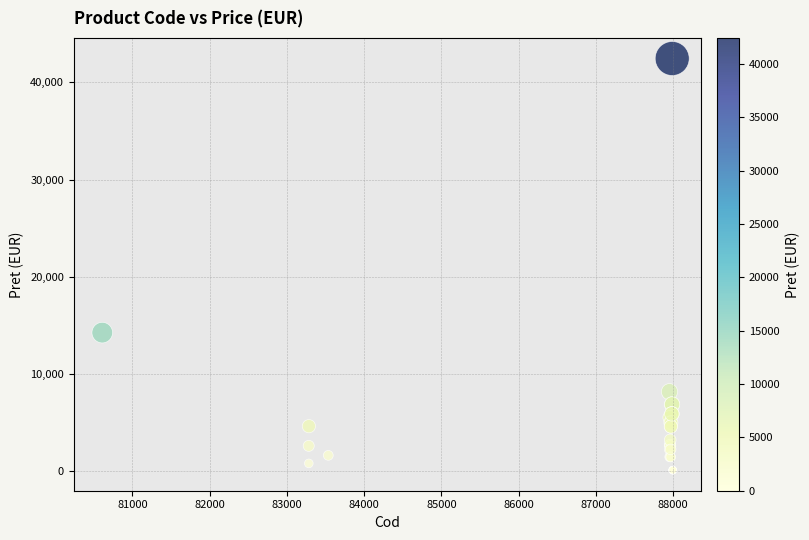

What Y value in the scatter plot is closest to 21287?

14266.5